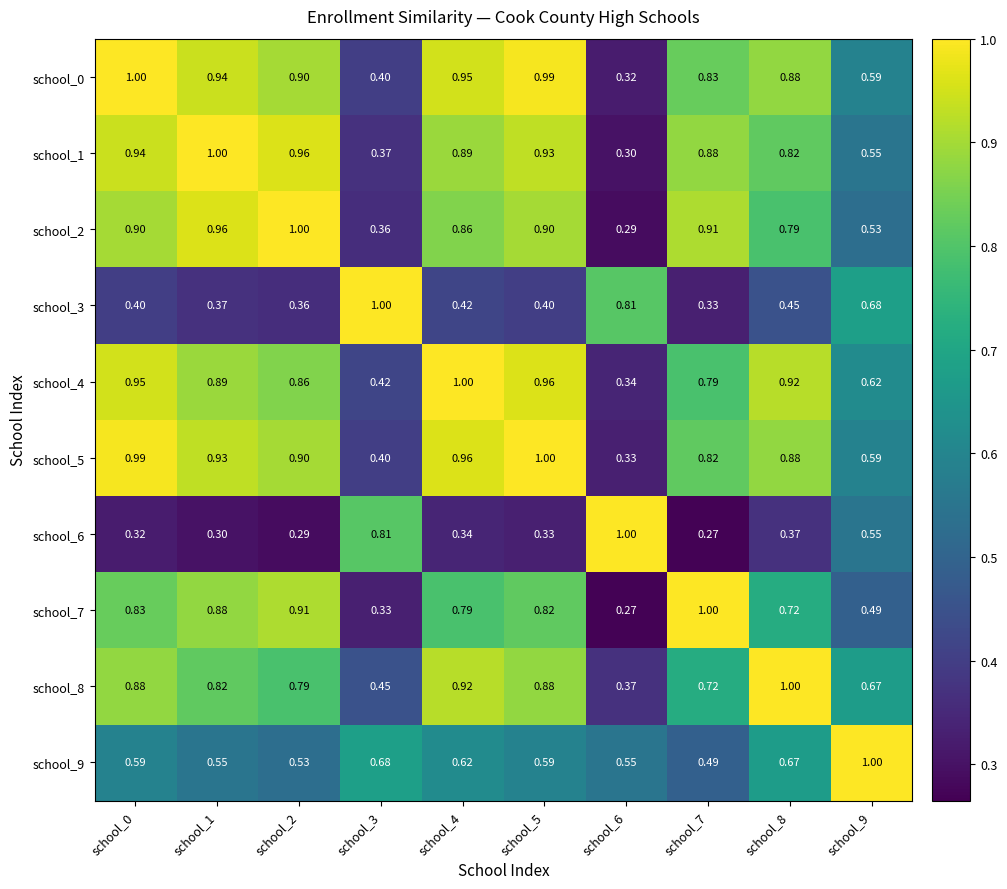

Which label corresponds to the smallest value in the chart?

school_7